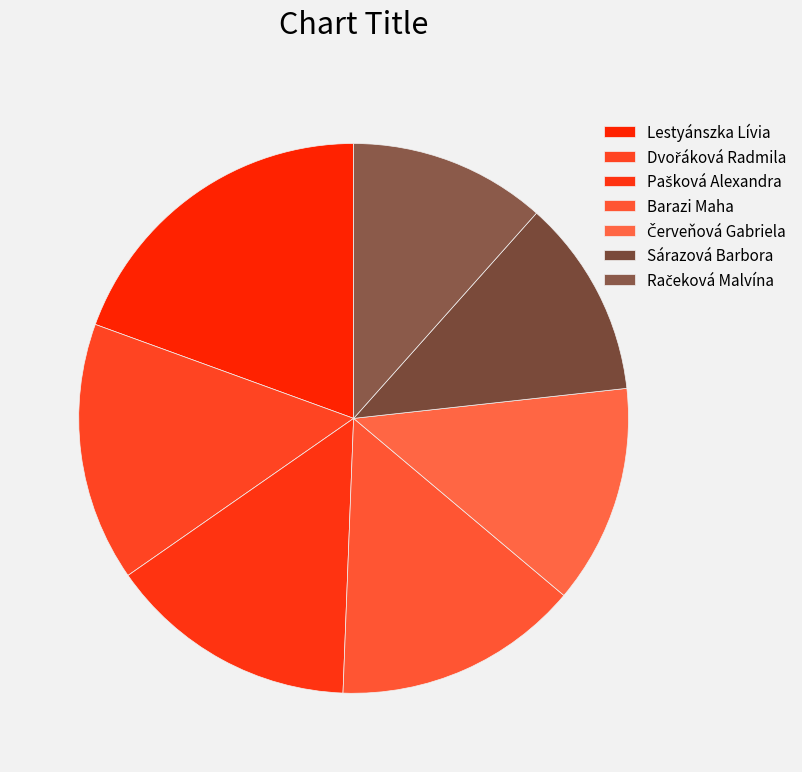

To the nearest percent, what portion does Červeňová Gabriela represent?

13%